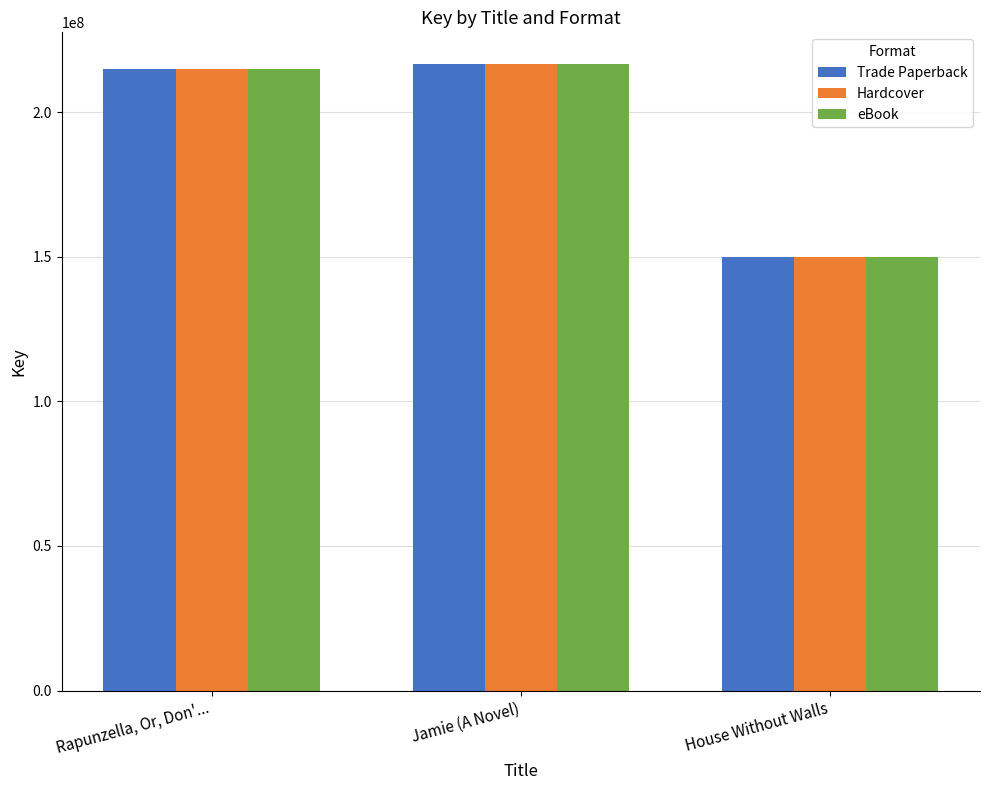

What is the label of the 2nd bar from the right?

Jamie (A Novel)